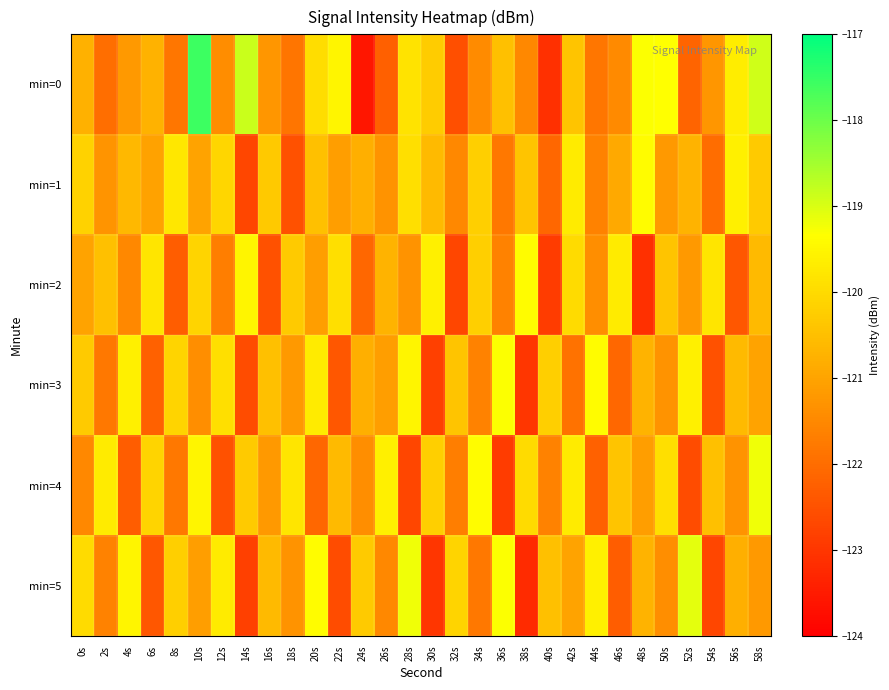

List the series in order of their peak value, lowest first.

min=1, min=2, min=3, min=4, min=5, min=0